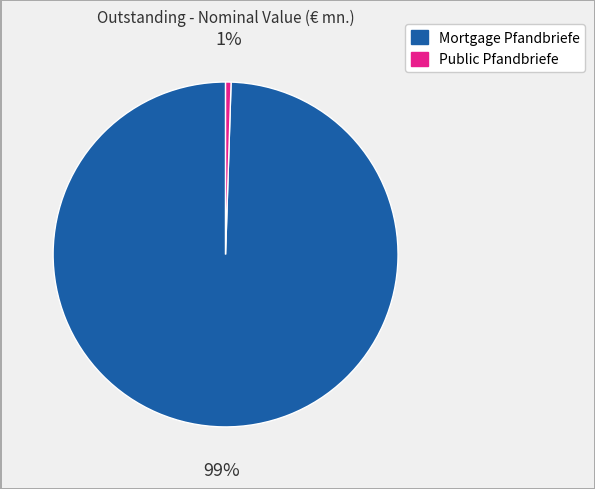

To the nearest percent, what is the average slice percentage?

50%